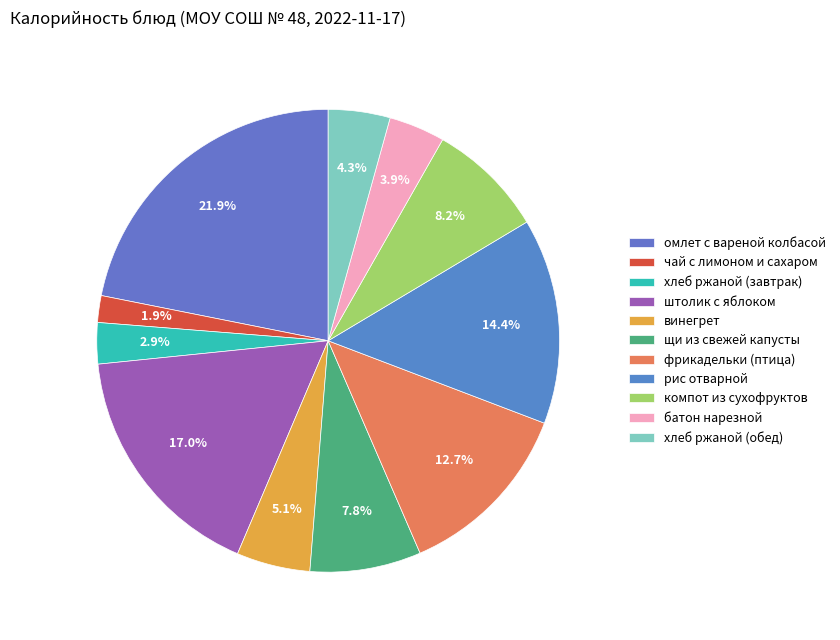

How many segments does this pie chart have?

11